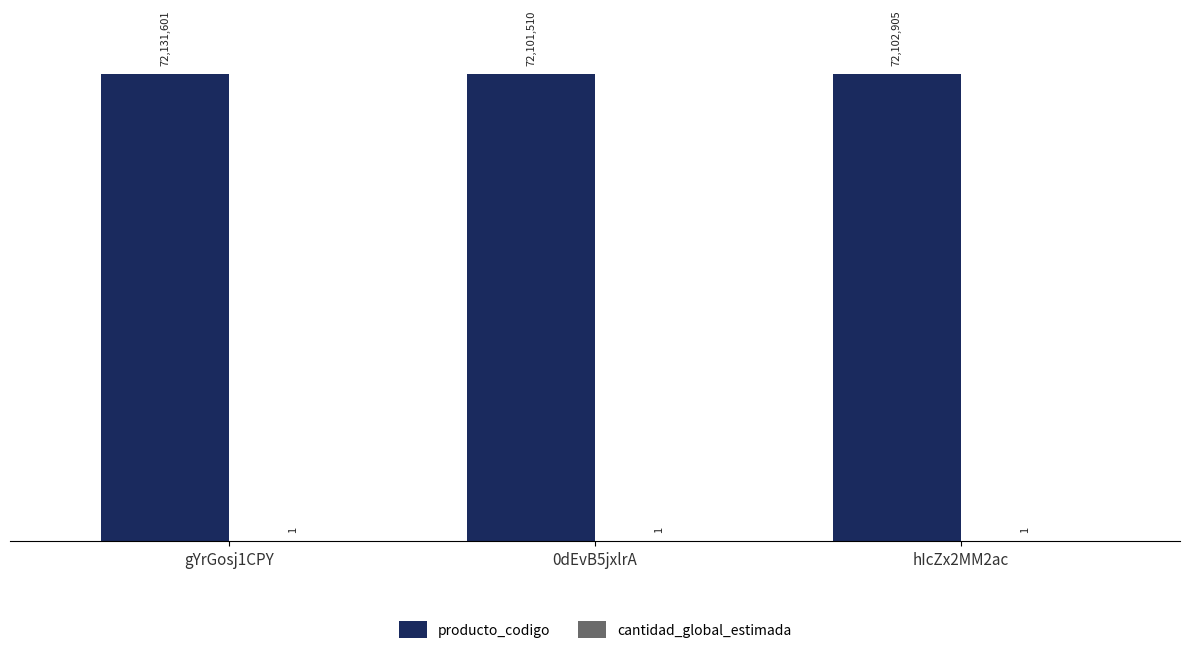

Are the bars horizontal?

No